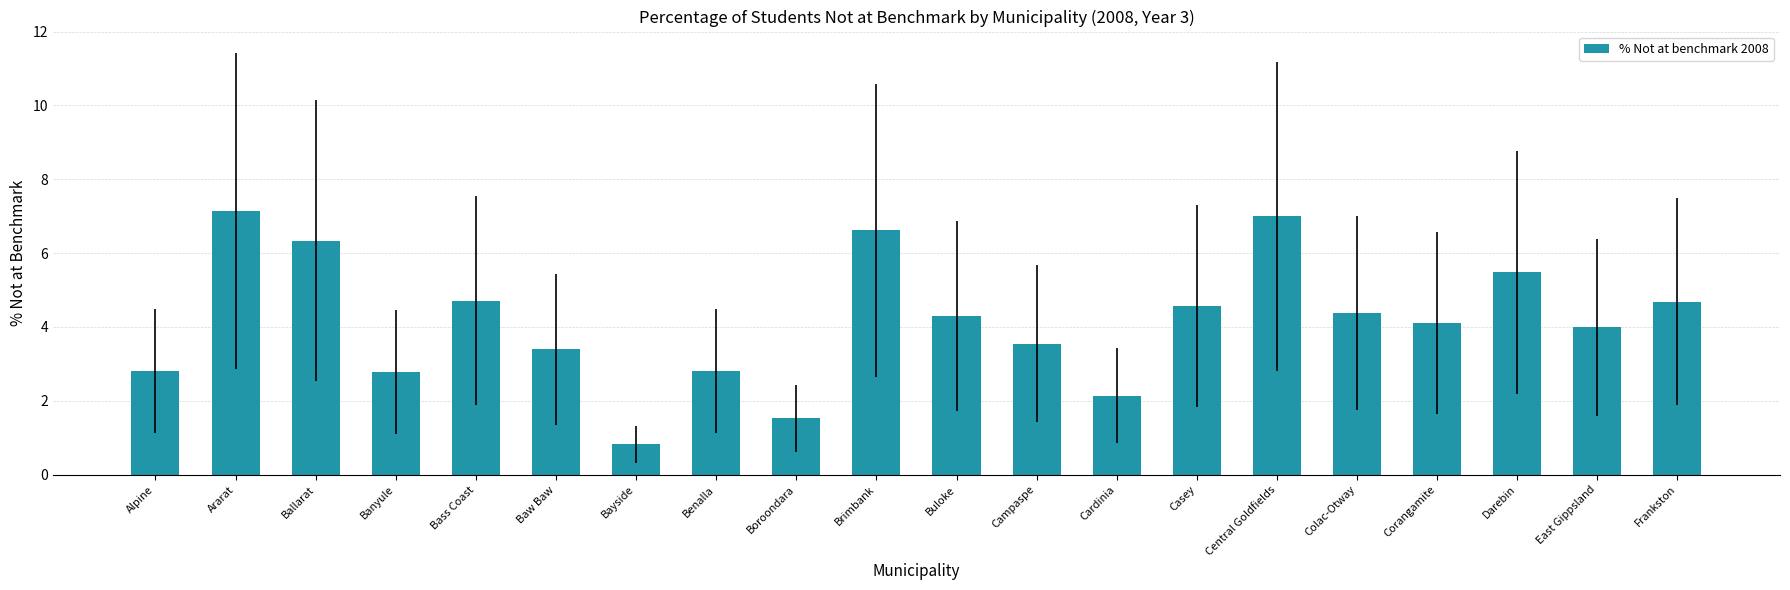

Is it true that the value at Bass Coast is 7.9?

False